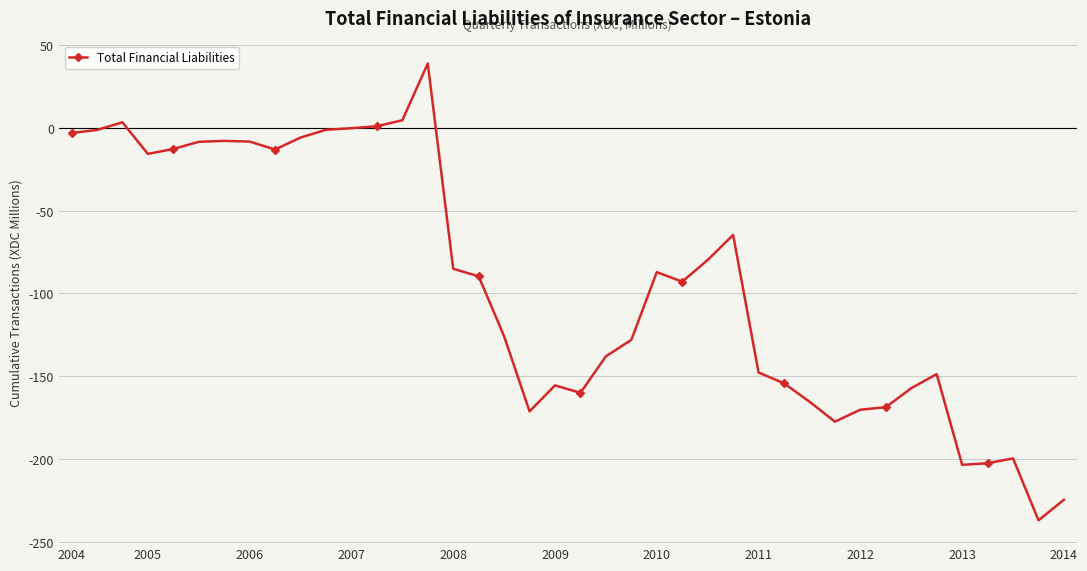

True or false: there are more than 2 points higher than both neighbors.

True